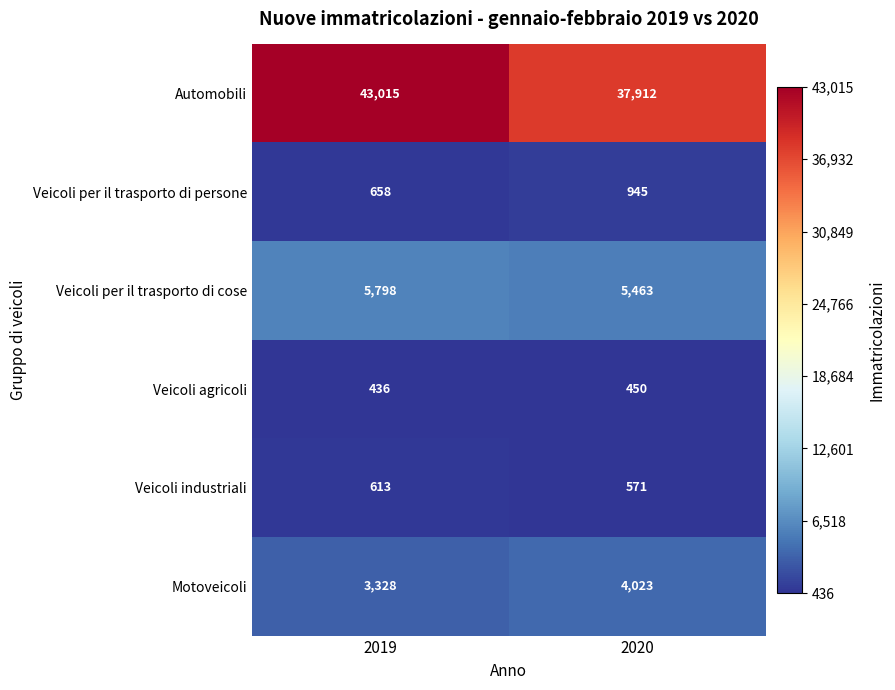

What is the difference between the maximum and minimum values in the Automobili series?

5103